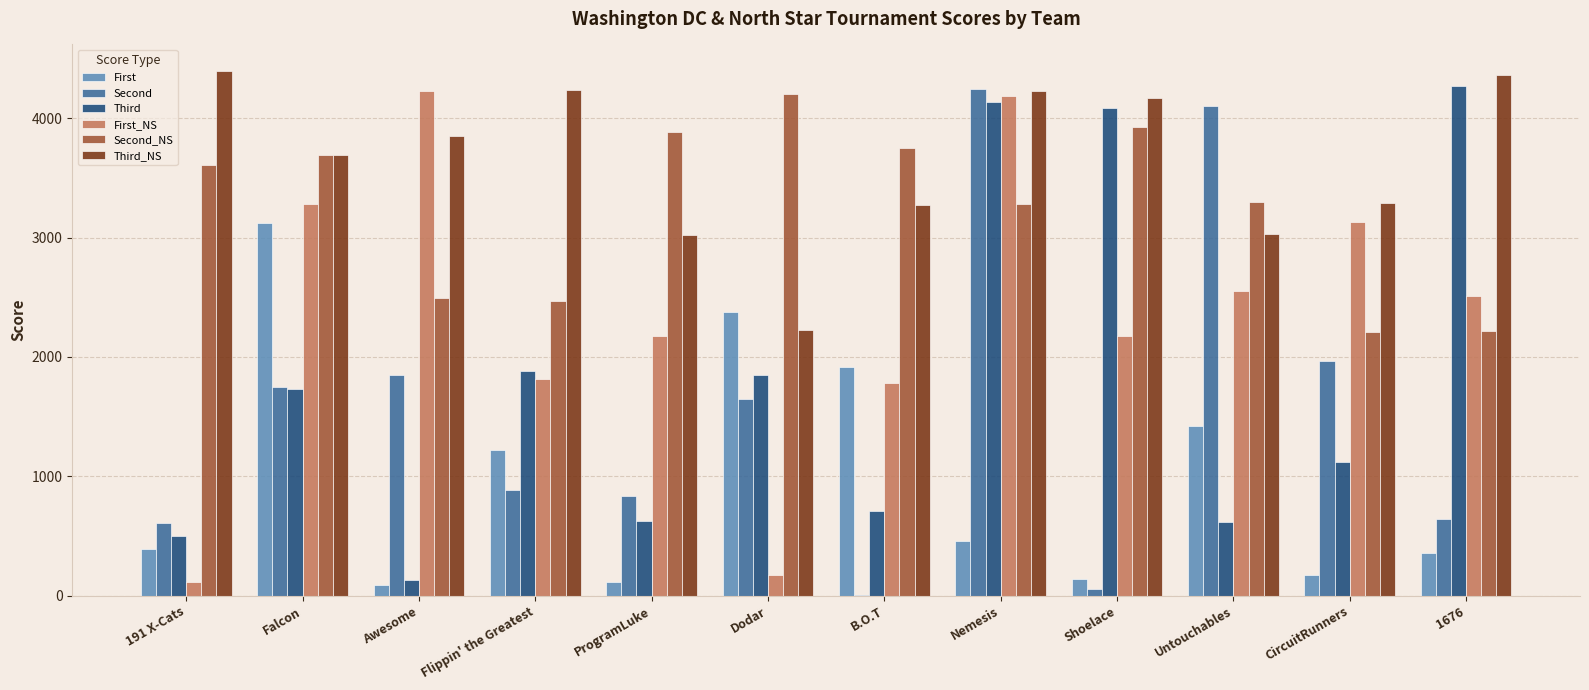

Count the number of categories in the chart.

12